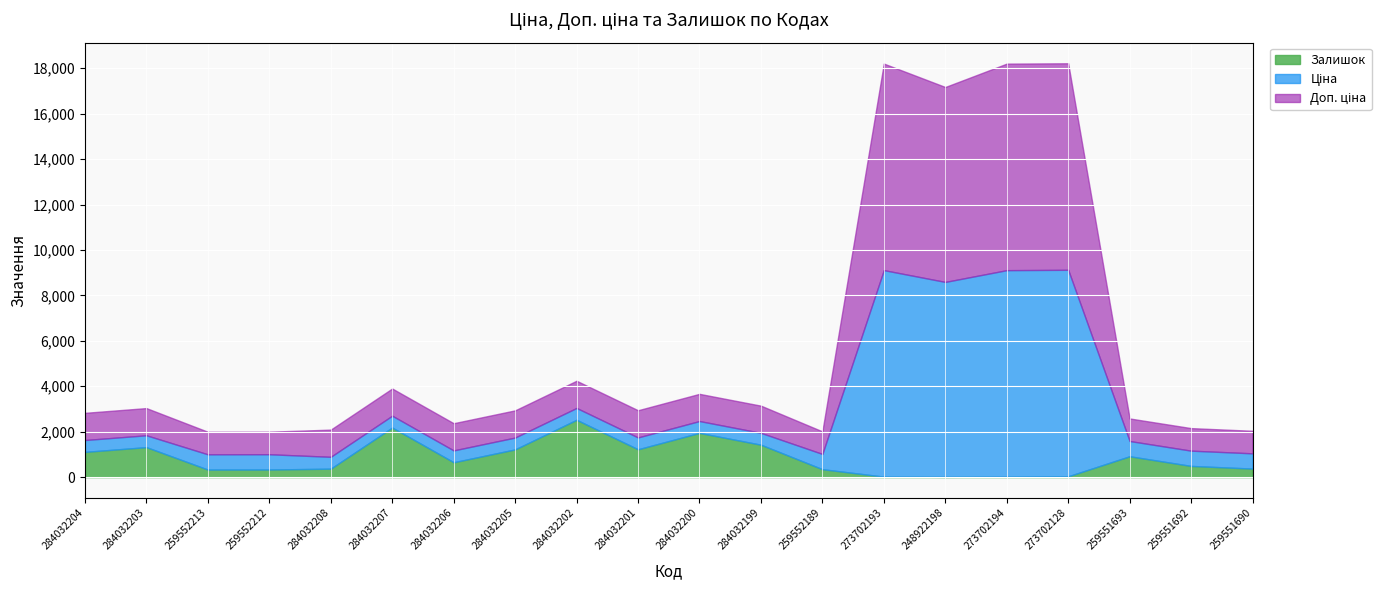

At how many categories does at least one series exceed 3060?

4